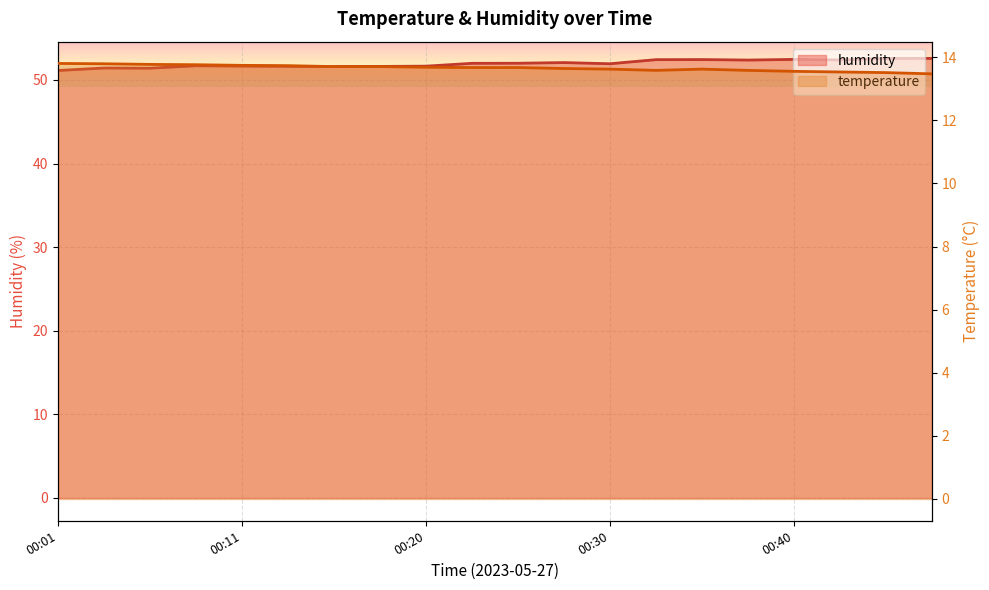

At which category does temperature reach its first local valley?

00:33